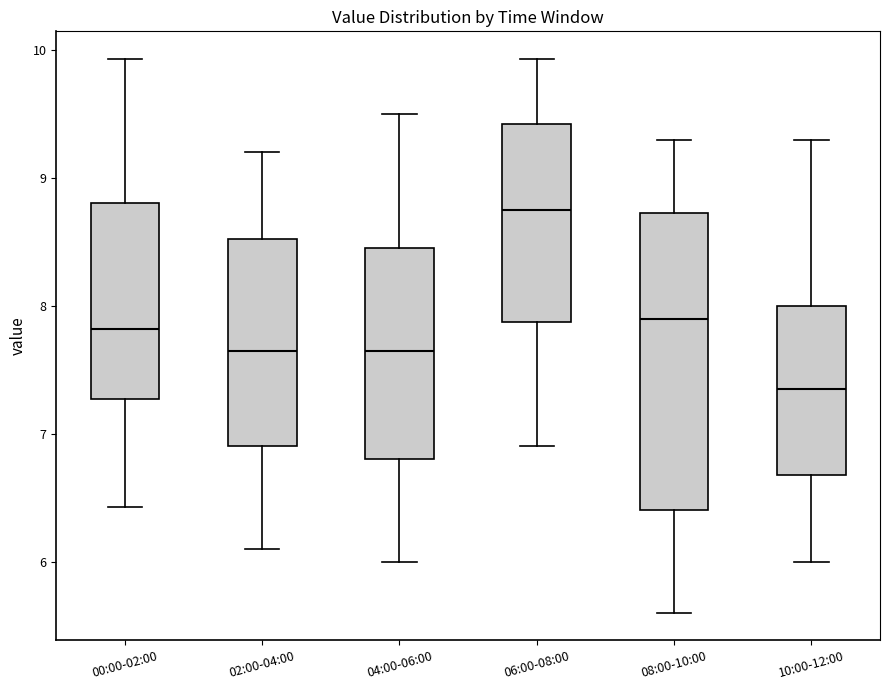

Which box is the tallest, from its lower edge to its upper edge?

08:00-10:00